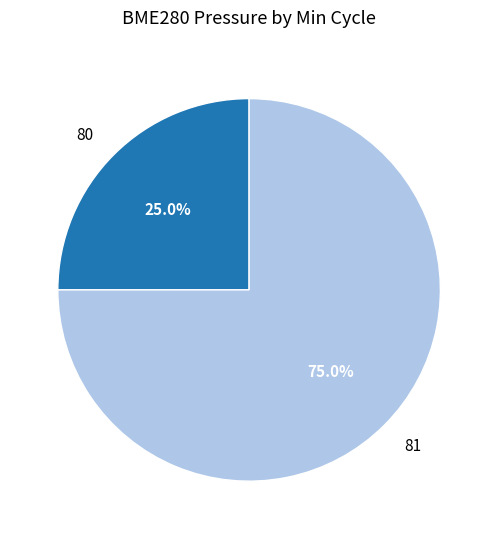

Do 81 and 80 together represent more than half of the pie?

Yes